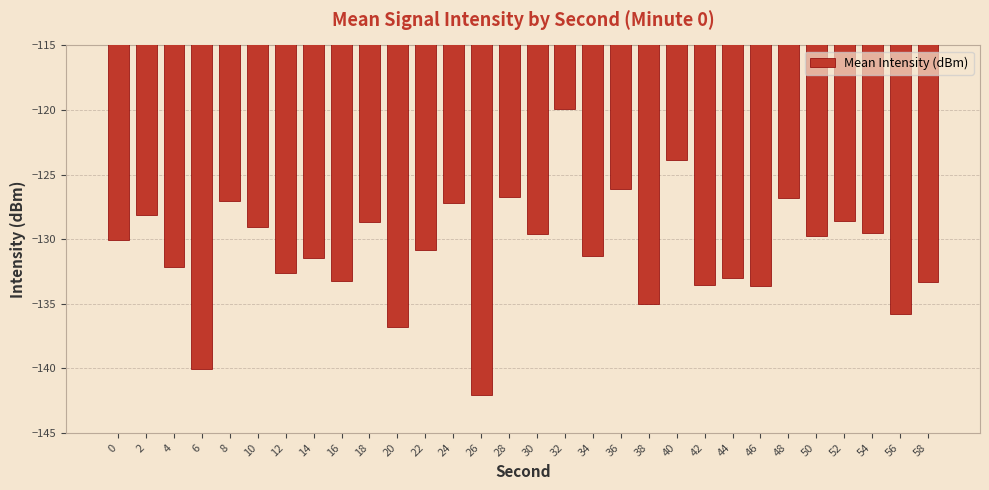

What is the sum of all values?

-3926.0